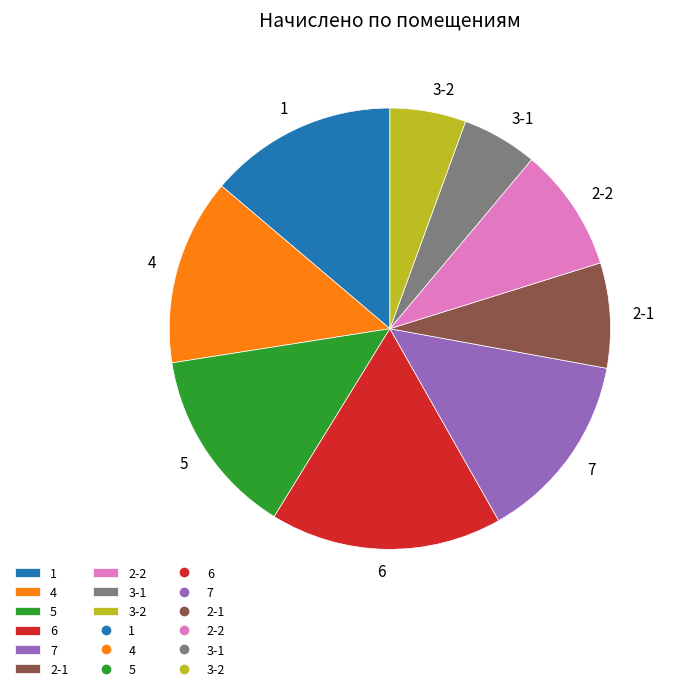

Which has a higher value, 2-1 or 5?

5